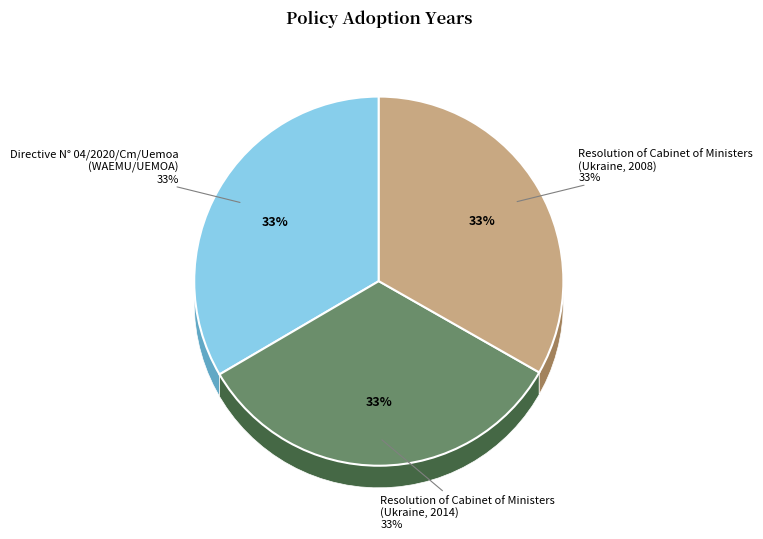

The Resolution of Cabinet of Ministers
(Ukraine, 2008) slice represents 38% of the pie. True or false?

False